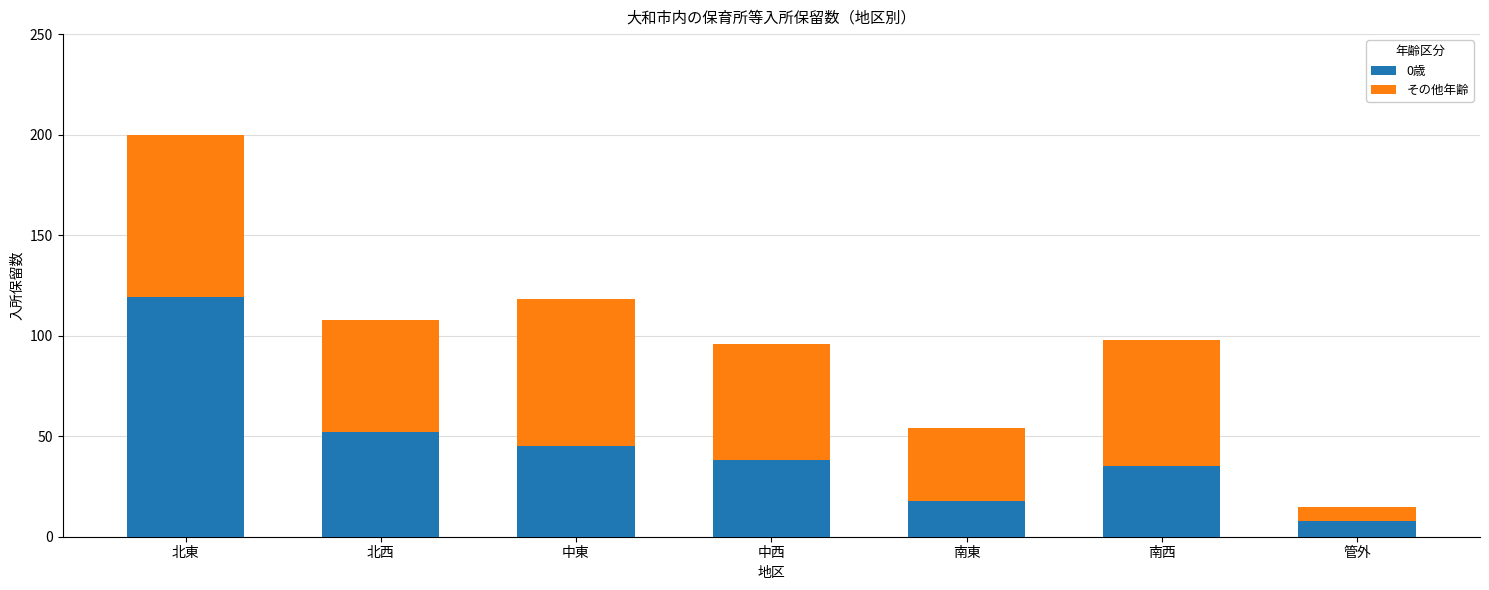

How many data points in 0歳 are less than 38?

3